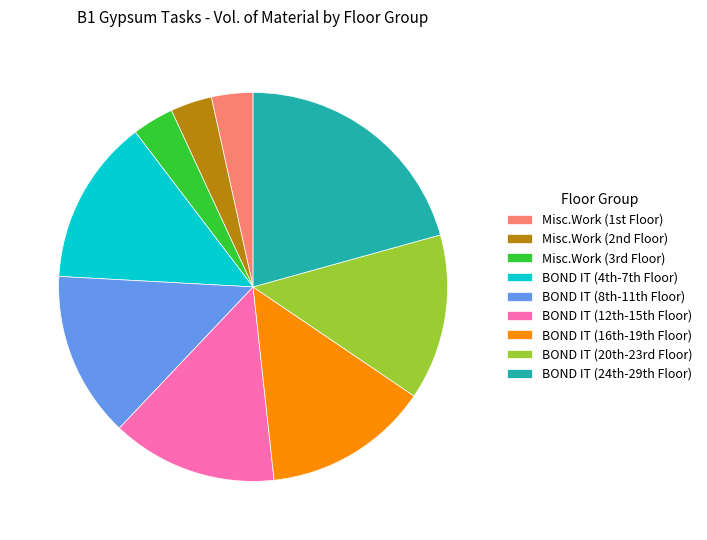

Count the number of slices in the pie.

9